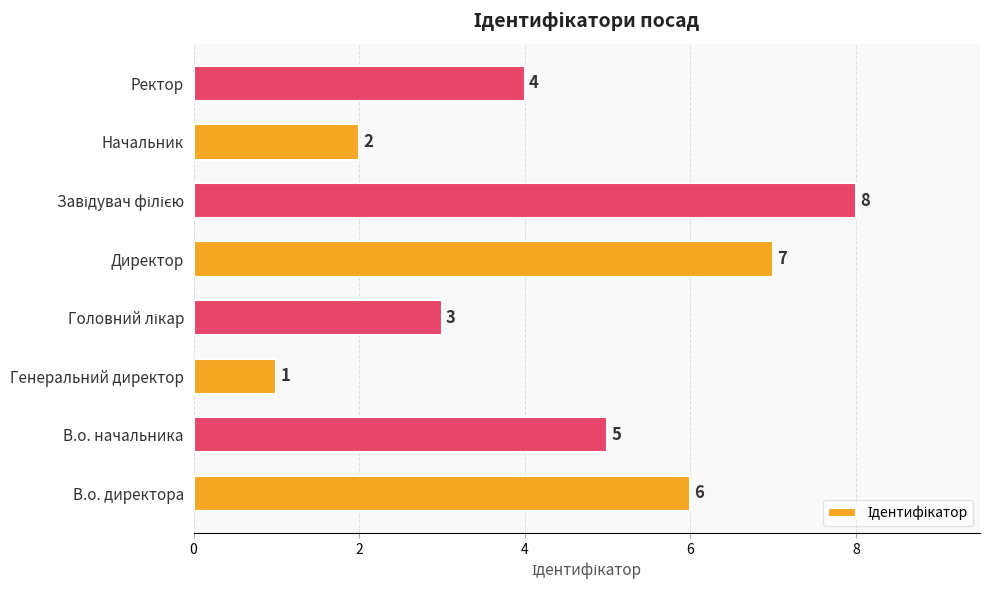

Between Начальник and Директор, which is larger?

Директор